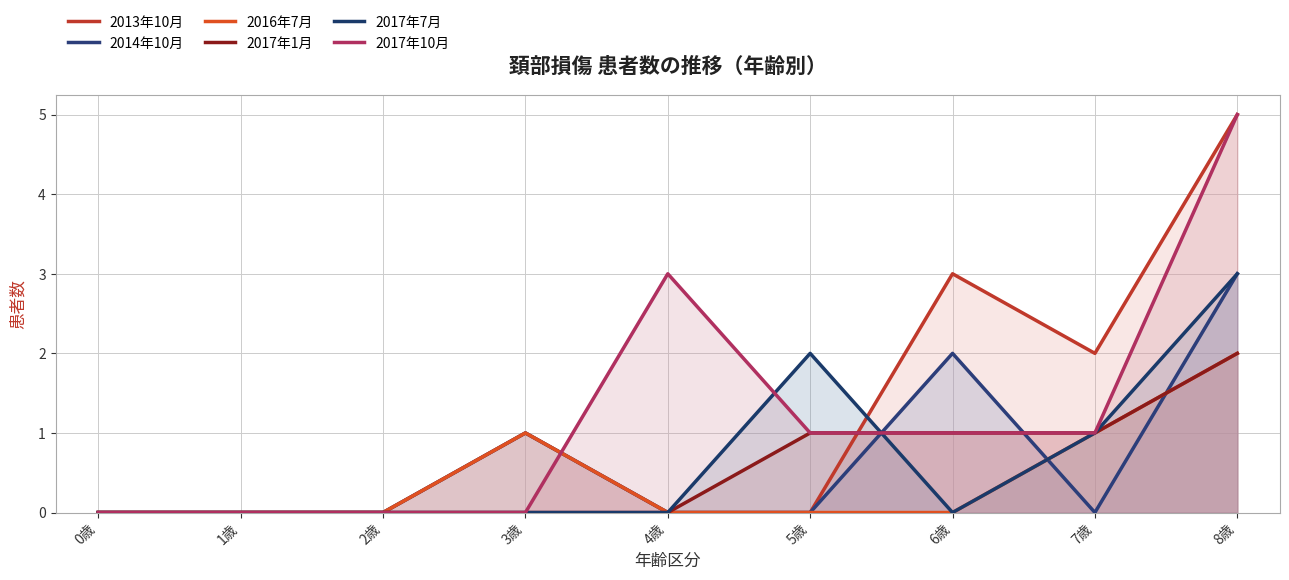

What is the label of the 4th point from the left?

3歳